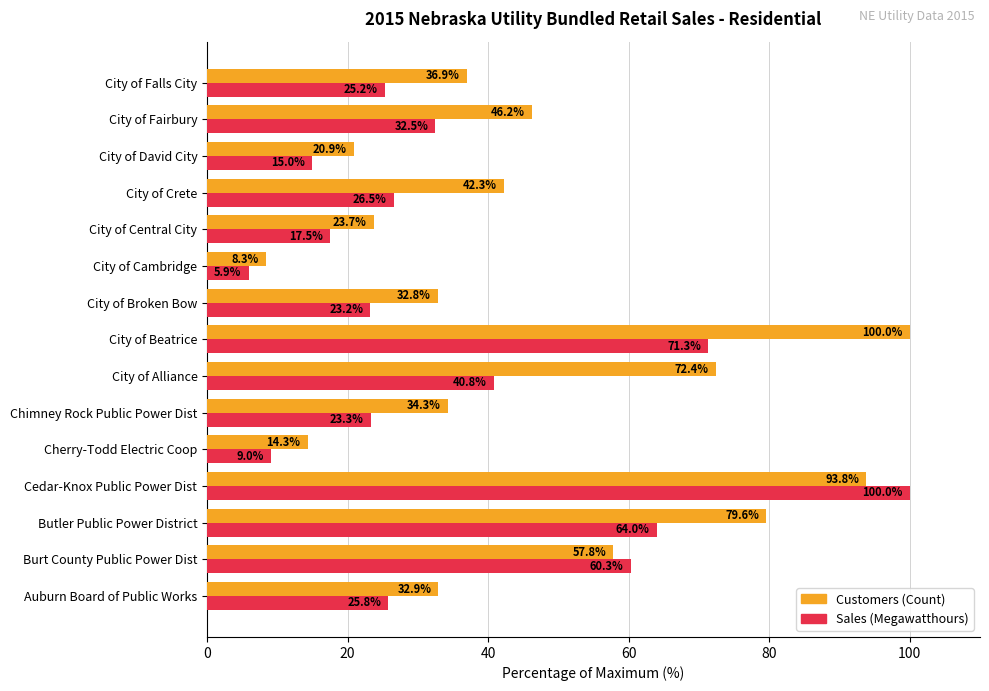

How many data points does each series have?

15